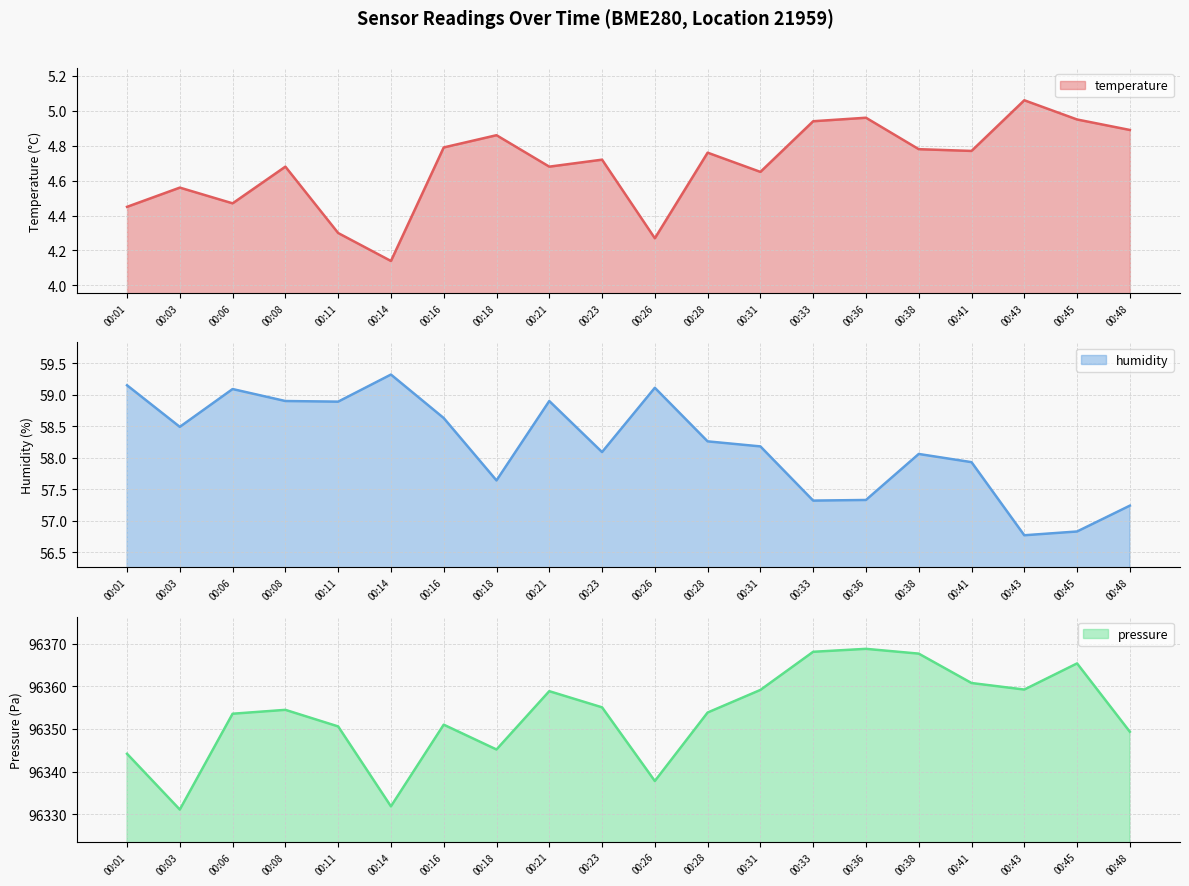

What is the difference between the pressure values at 00:45 and 00:48?

16.0